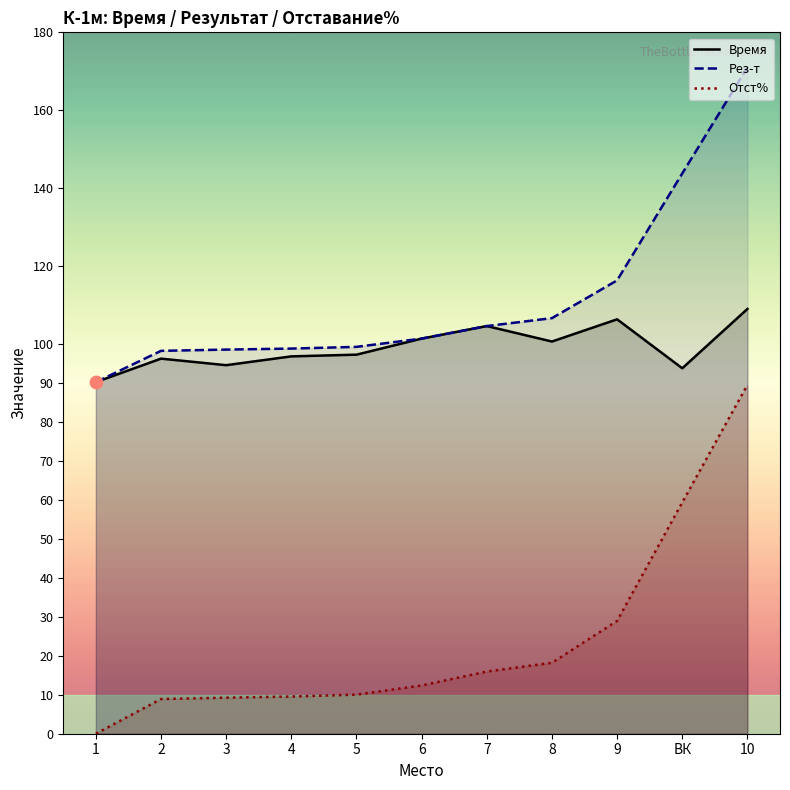

Which series reaches the maximum Y coordinate?

Рез-т